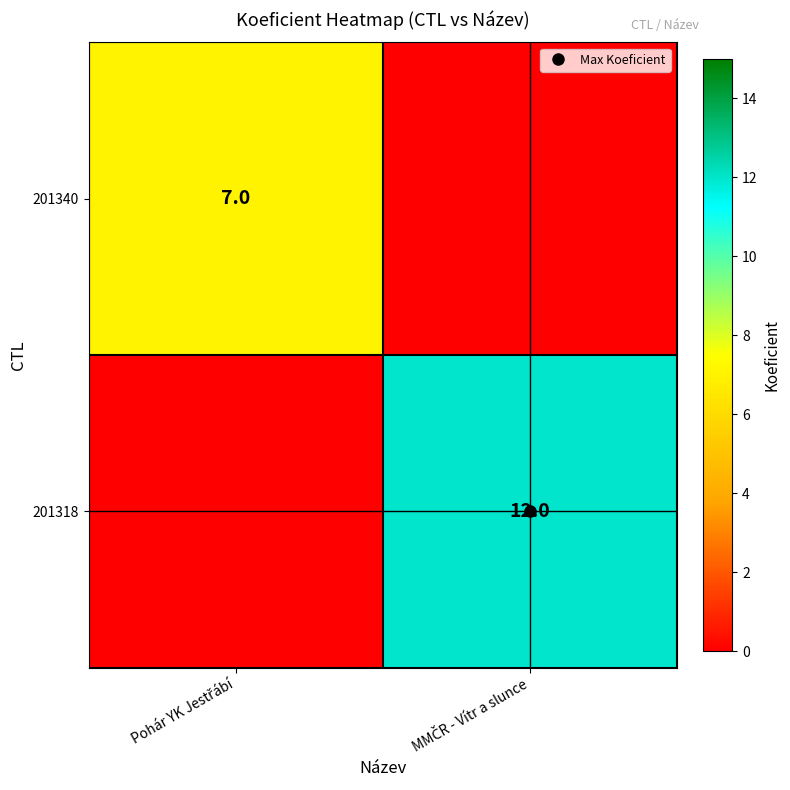

At which label is 201318 closest to 6?

Pohár YK Jestřábí